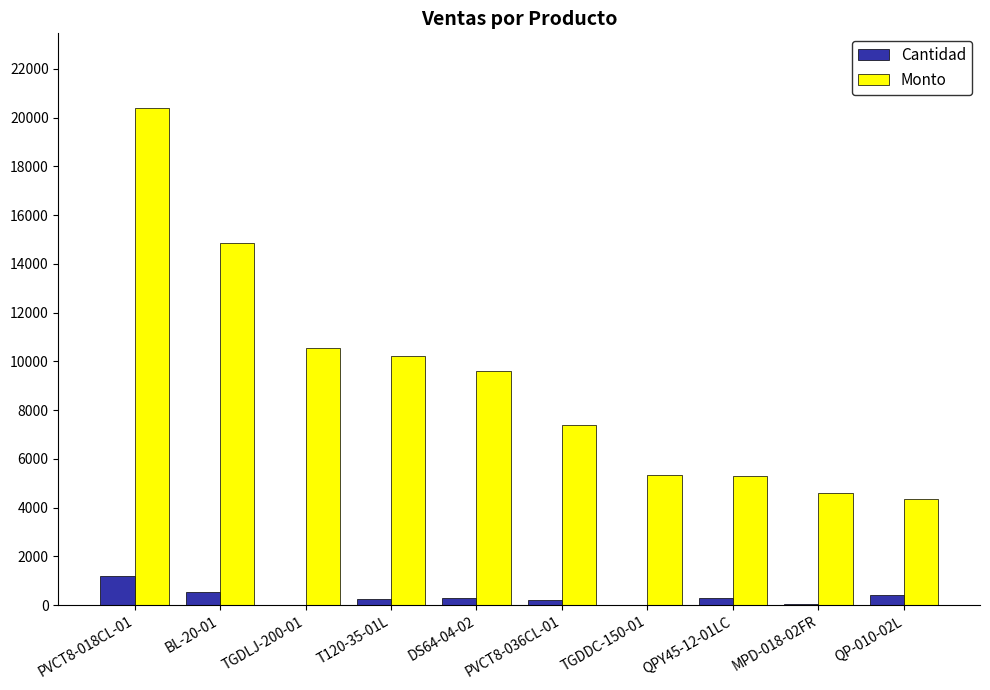

How many series are shown in this chart?

2